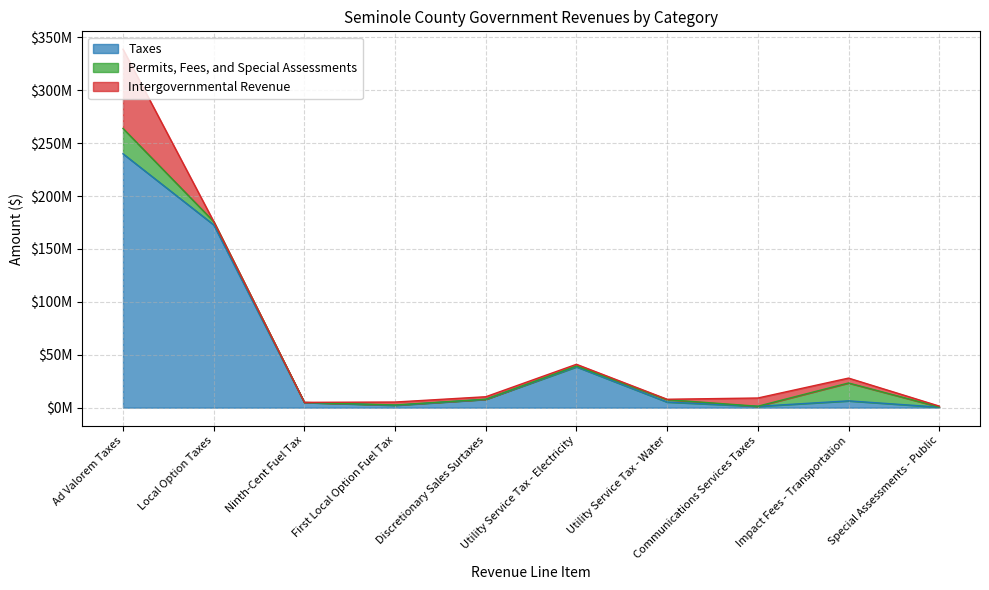

Rank the series by their maximum value, from lowest to highest.

Permits, Fees, and Special Assessments, Intergovernmental Revenue, Taxes